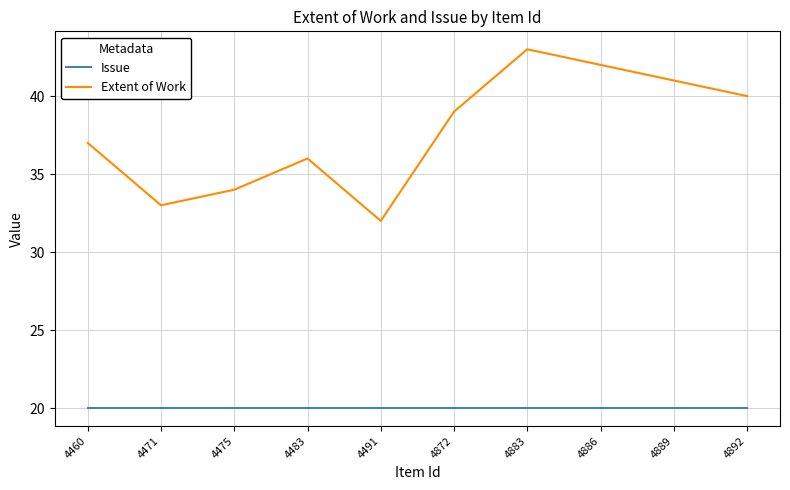

True or false: Extent of Work and Issue cross at least once.

False